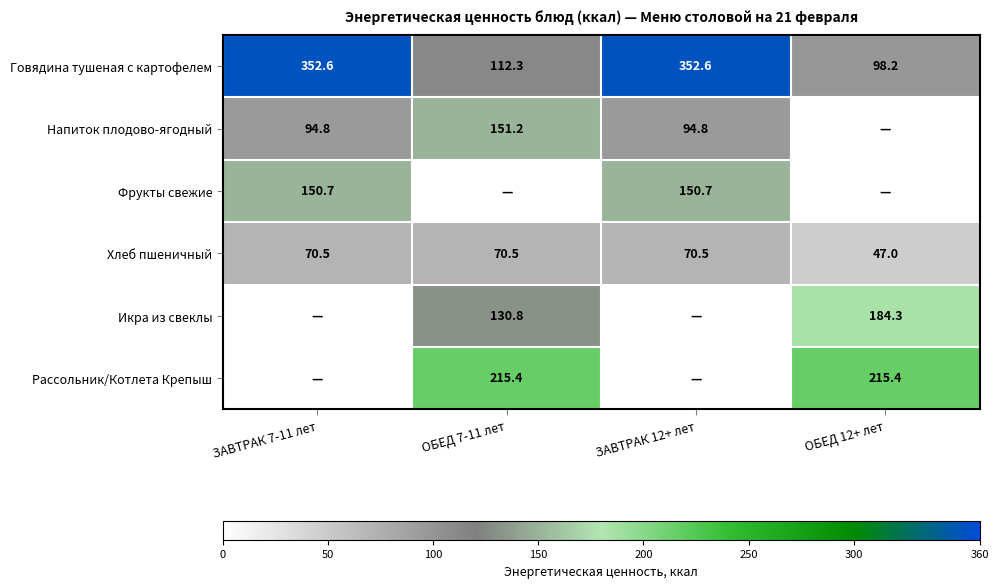

The value of Фрукты свежие at ЗАВТРАК 12+ лет is 150.7. True or false?

True